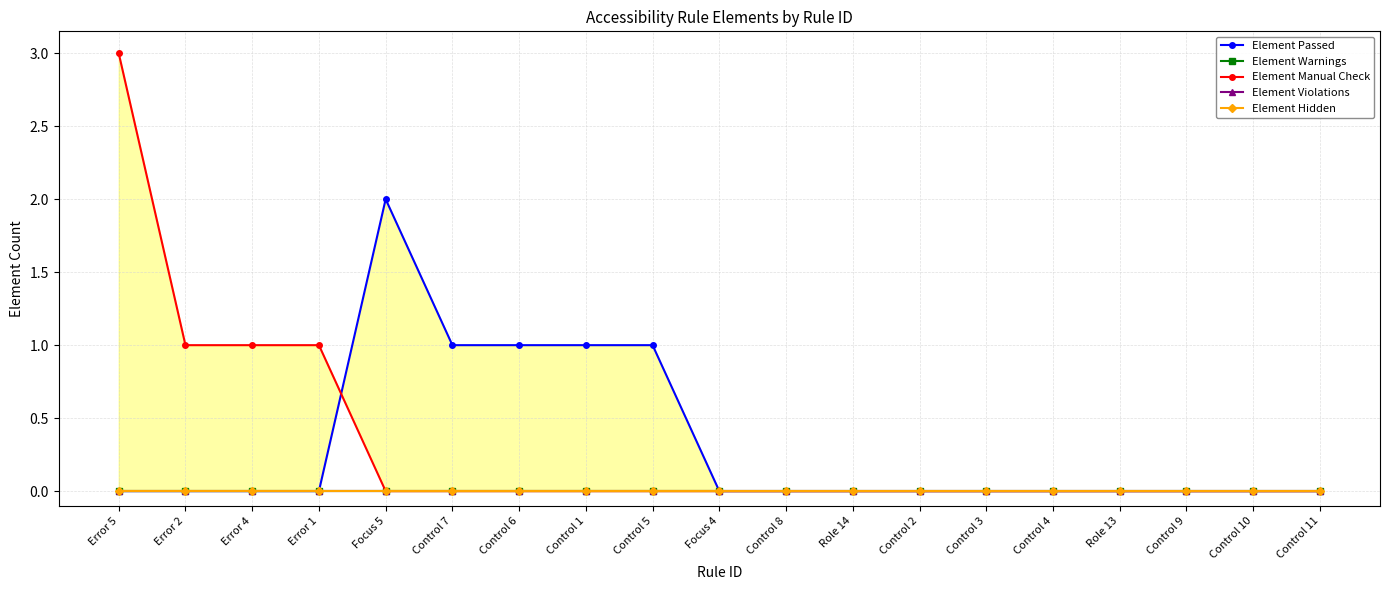

What are all the series names shown in the legend?

Element Passed, Element Warnings, Element Manual Check, Element Violations, Element Hidden